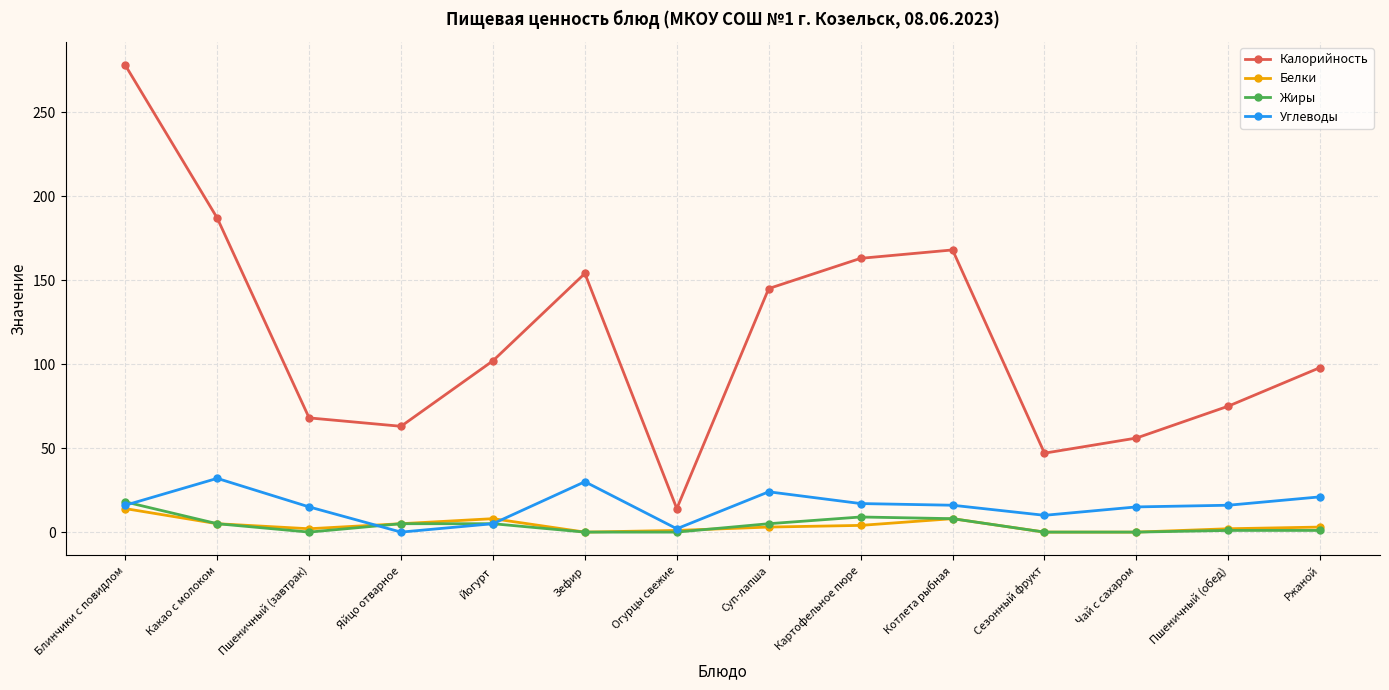

True or false: Углеводы has more than 0 interior local peaks.

True